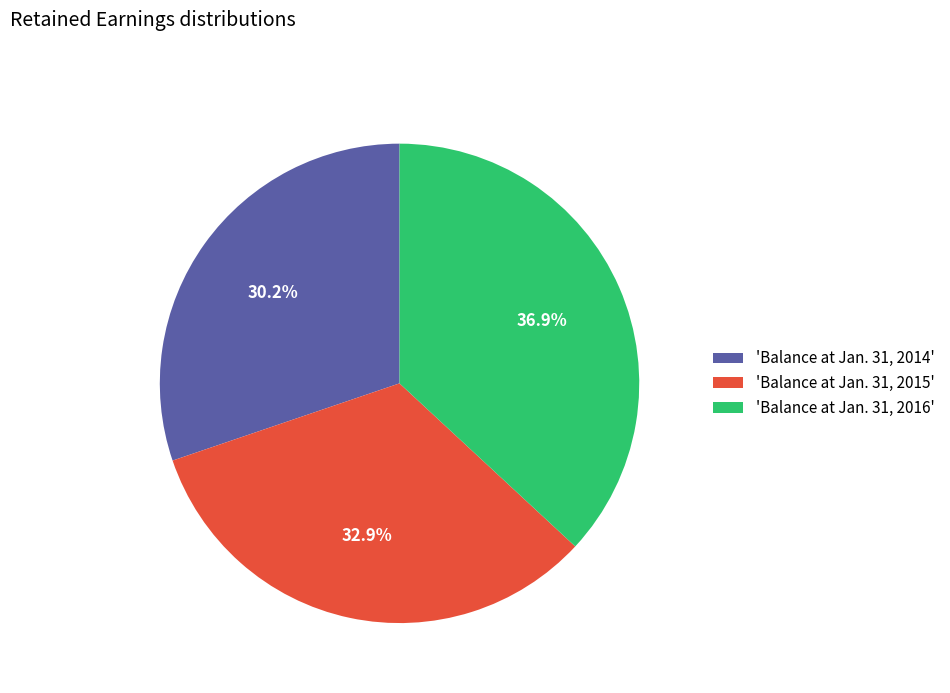

How many slices are in this pie chart?

3